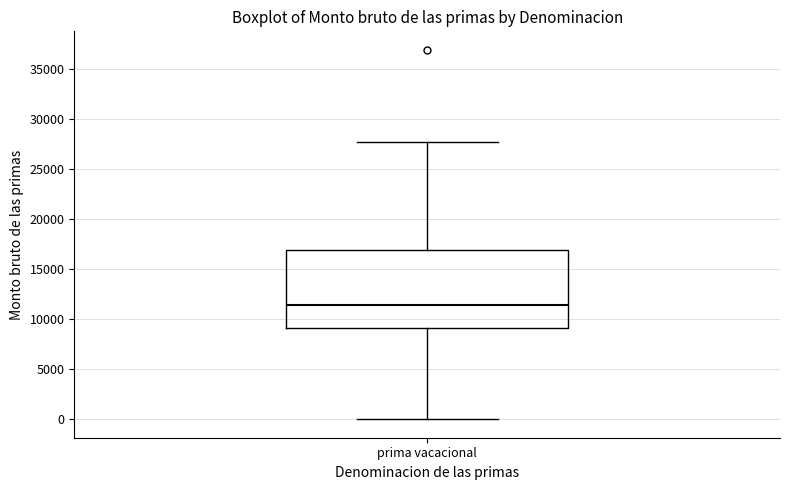

Read this box plot against the y-axis: the position of the median line, the range covered by the box, and the ends of both whiskers. The values are not printed on the chart, so give them approximately, as read against the axis.

median 11500, box 9000 to 17000, whiskers 0 to 27500